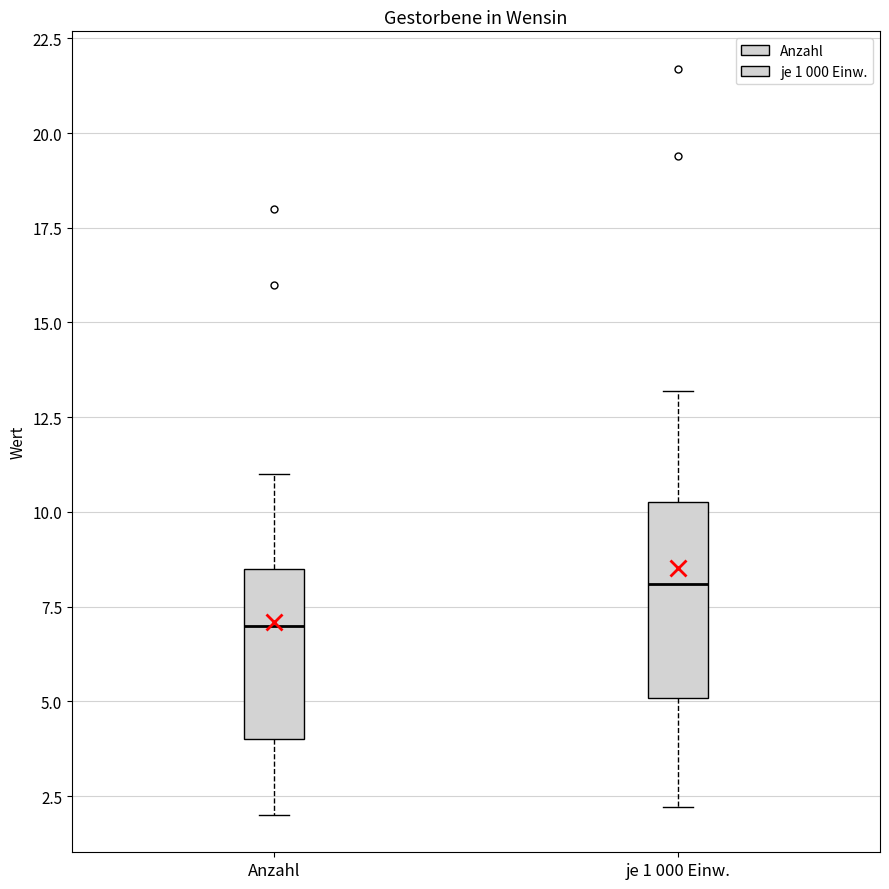

Which box's median line is the lowest?

Anzahl